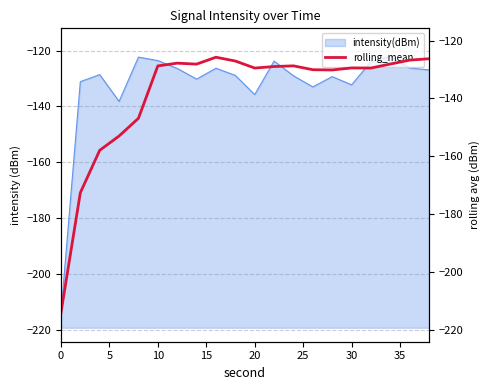

How many data points are less than -129?

11